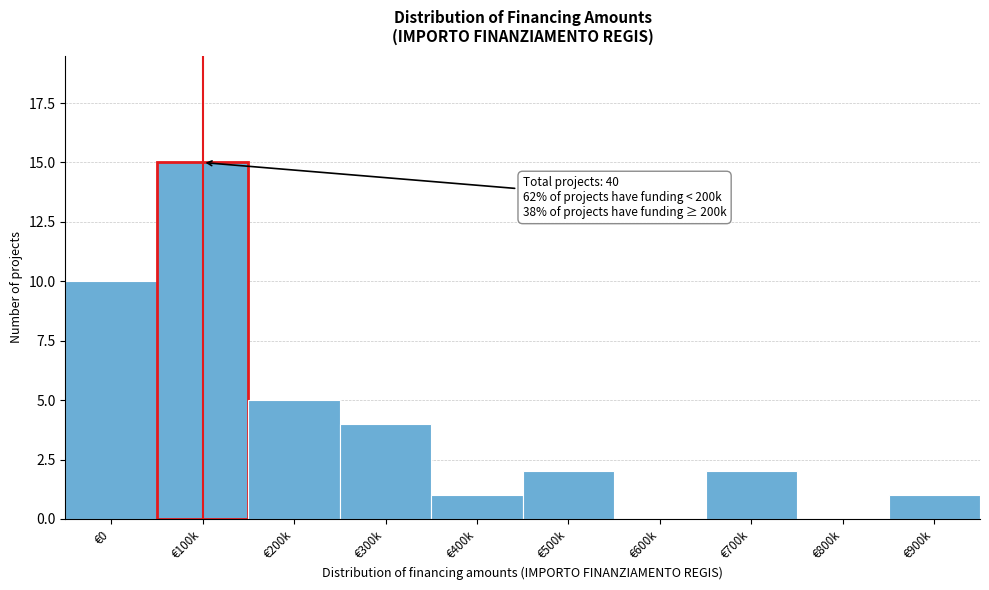

Reading right to left, extract all data points from this chart.

€900k=1	€800k=0	€700k=2	€600k=0	€500k=2	€400k=1	€300k=4	€200k=5	€100k=15	€0=10